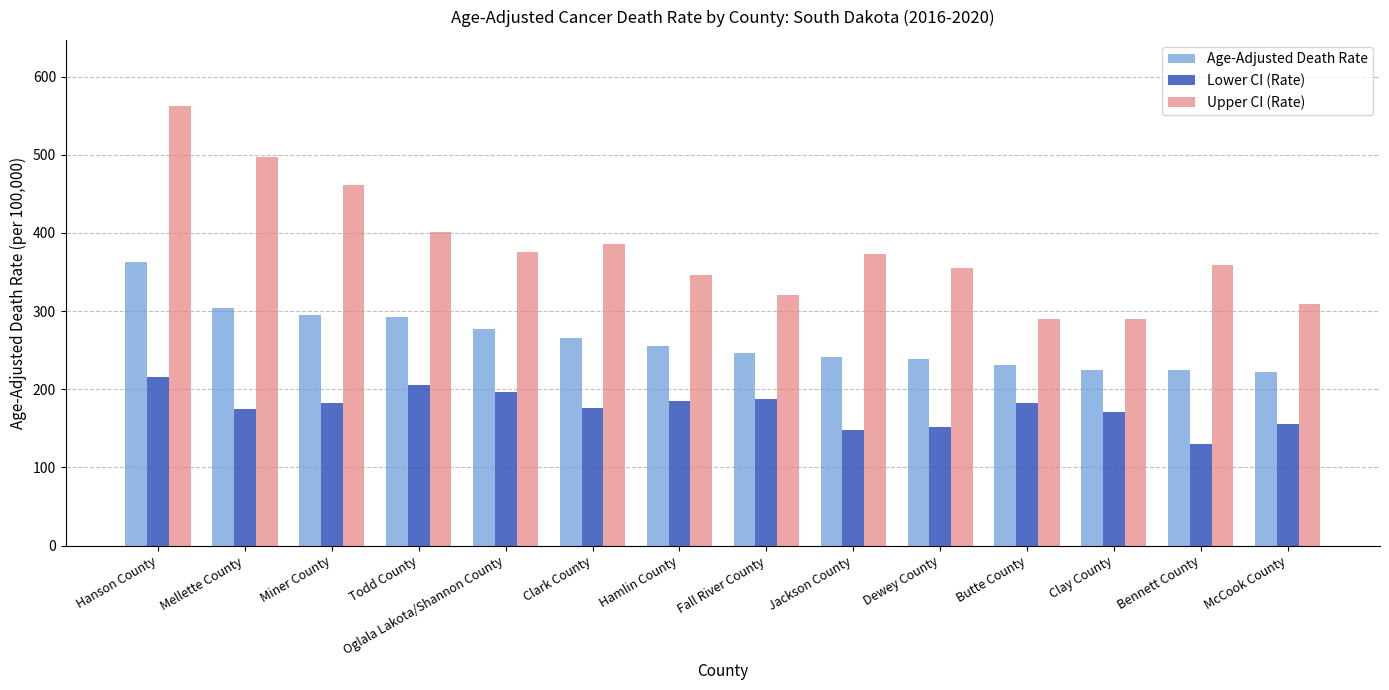

How many data points in Age-Adjusted Death Rate are less than 255?

7